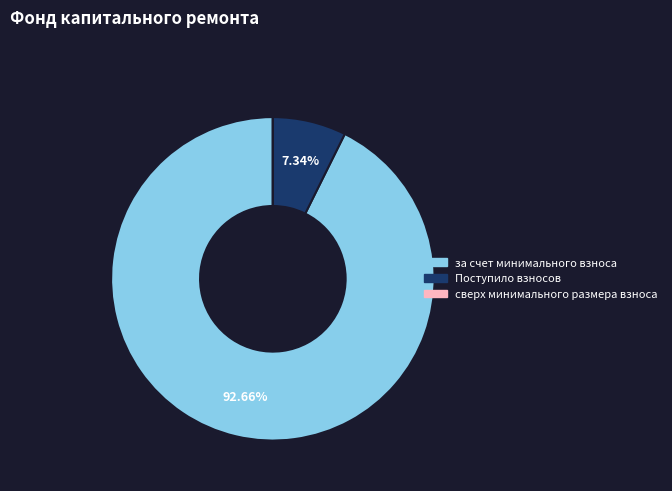

True or false: Поступило взносов accounts for 21% of the total.

False